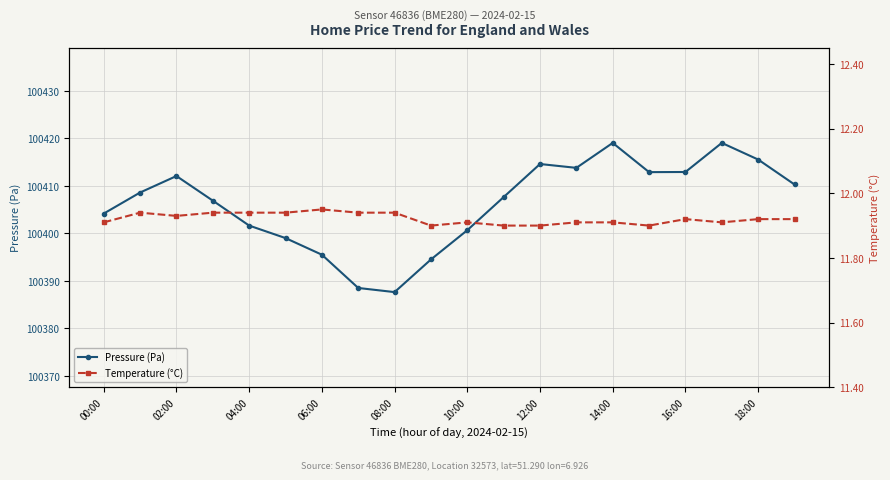

True or false: Temperature (°C) and Pressure (Pa) cross at least once.

False